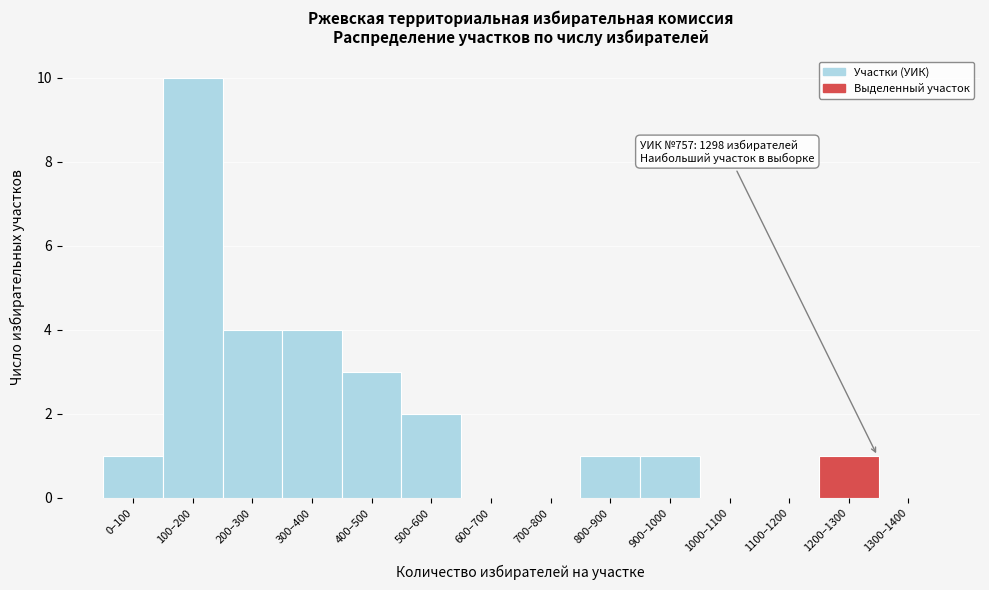

Reading right to left, list all the values displayed in this chart.

1300–1400=0	1200–1300=1	1100–1200=0	1000–1100=0	900–1000=1	800–900=1	700–800=0	600–700=0	500–600=2	400–500=3	300–400=4	200–300=4	100–200=10	0–100=1